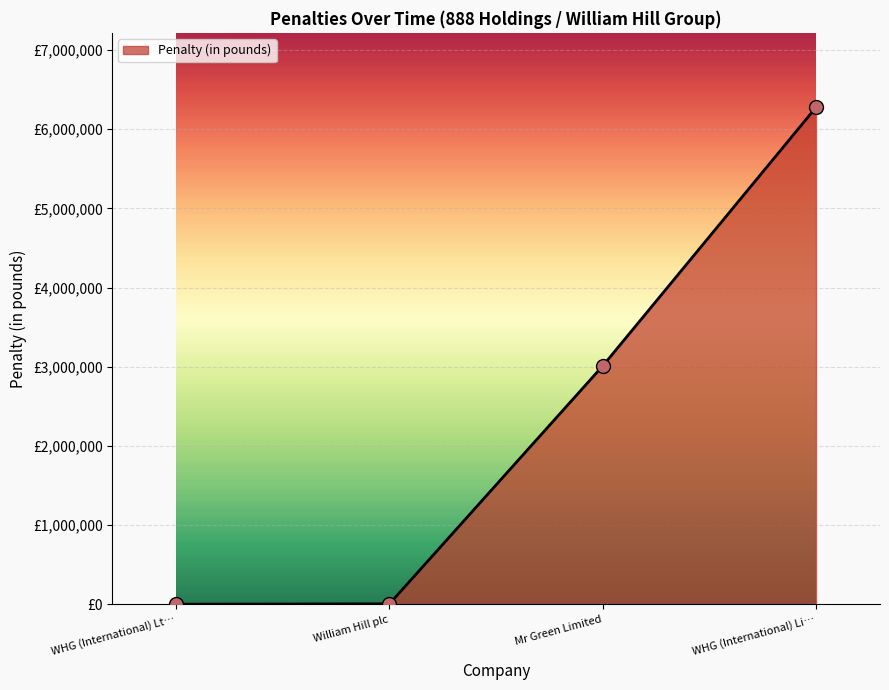

The chart shows a value of 3010349 at Mr Green Limited. True or false?

True